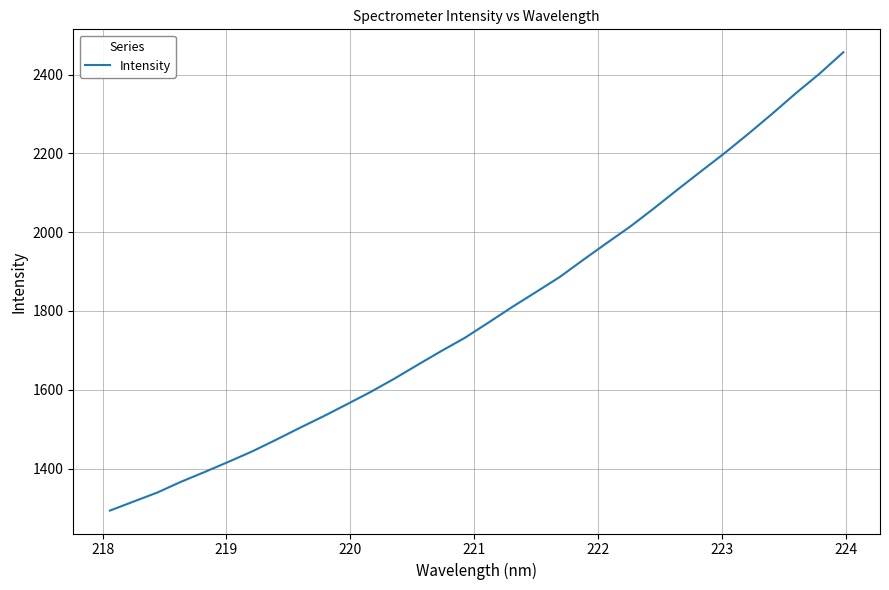

What is the minimum value shown in the chart?

1293.4